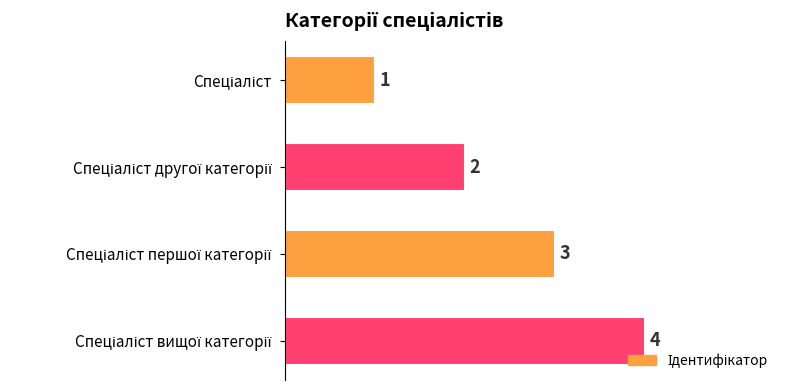

Count the number of categories in the chart.

4